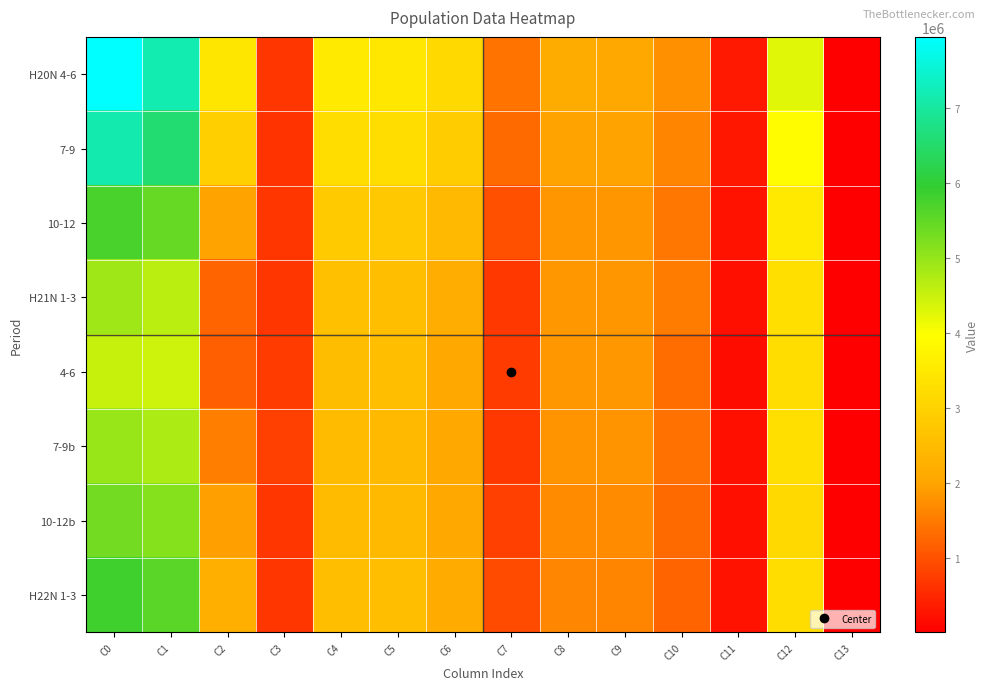

Which series changed the most between C1 and C5?

H20N 4-6